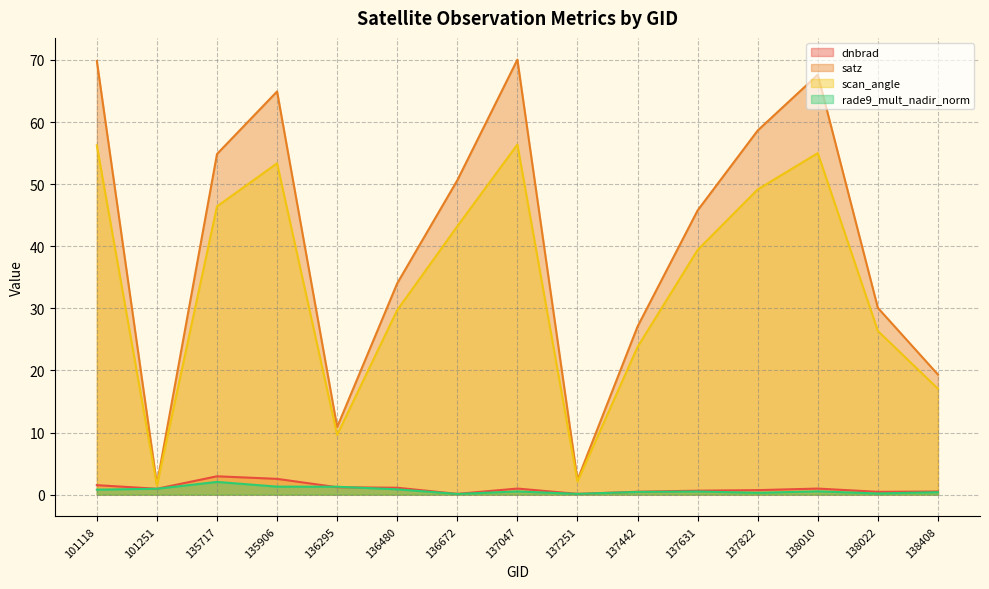

What is the approximate value of dnbrad at 135717?

3.0